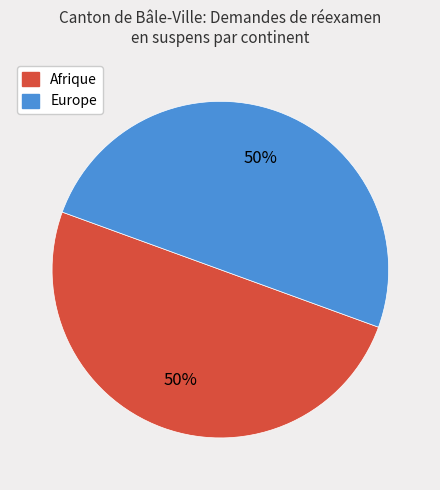

To the nearest percent, what is the average slice percentage?

50%